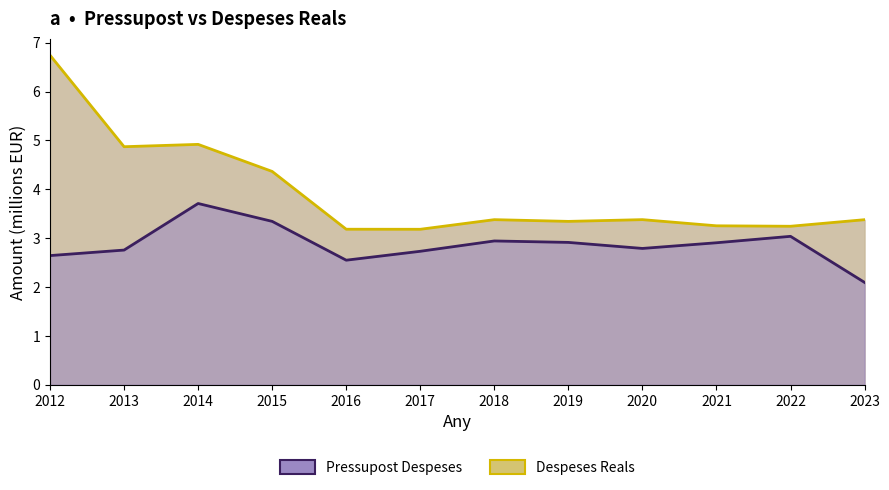

Rank the series at 2017 from lowest to highest value.

Despeses Reals, Pressupost Despeses